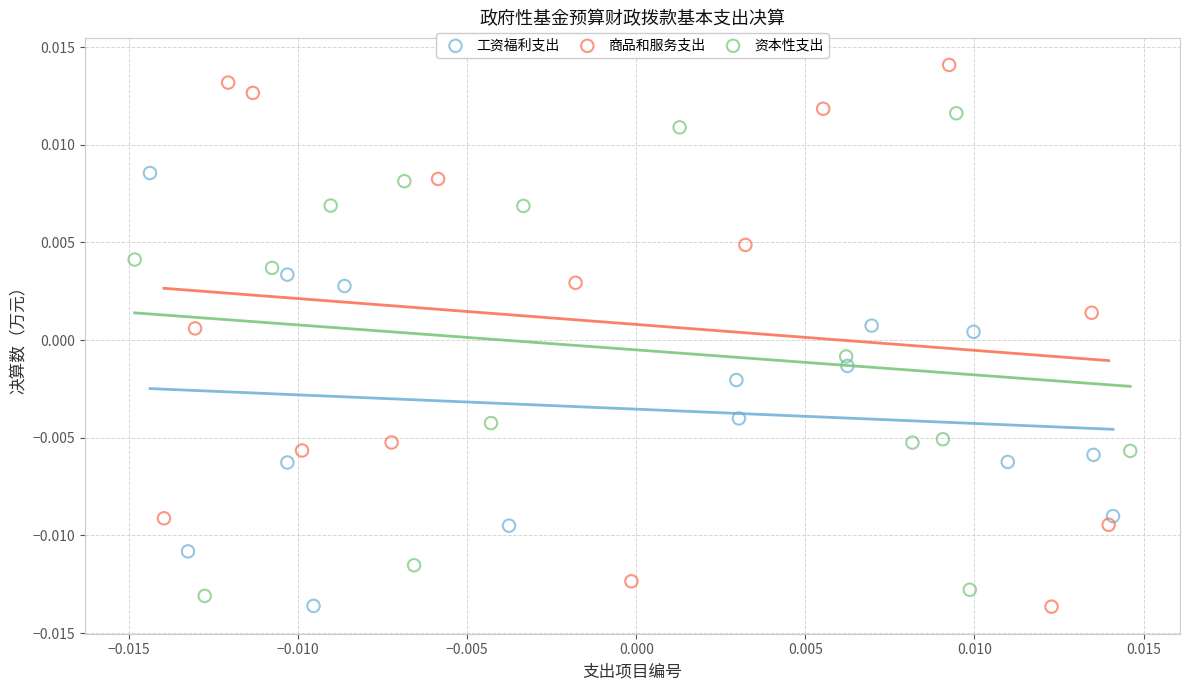

Which series contains the highest Y value?

商品和服务支出